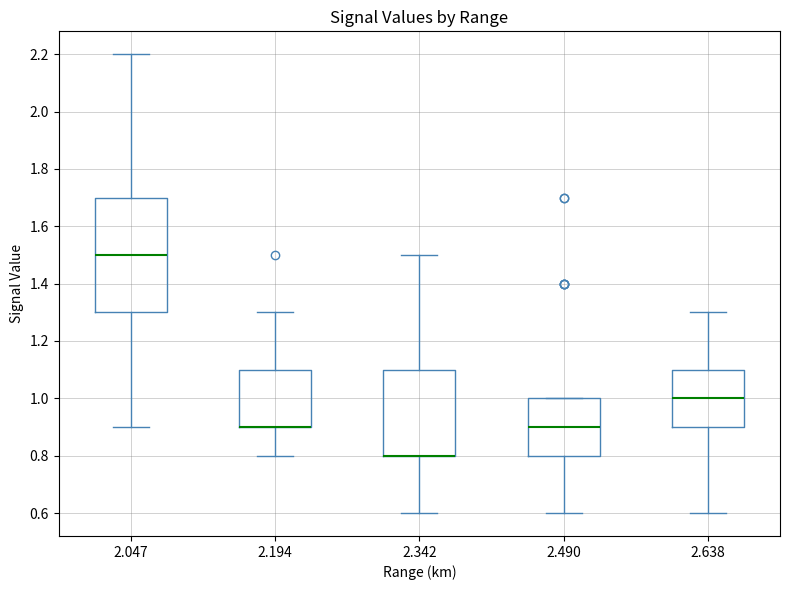

Reading left to right, read every box against the y-axis: the position of its median line, the range the box covers, and the ends of its whiskers. The values are not printed on the chart, so give them approximately, as read against the axis.

2.047: median 1.5, box 1.3 to 1.7, whiskers 0.9 to 2.2
2.194: median 0.9 (drawn on the box's lower edge), box 0.9 to 1.1, whiskers 0.8 to 1.3
2.342: median 0.8 (drawn on the box's lower edge), box 0.8 to 1.1, whiskers 0.6 to 1.5
2.490: median 0.9, box 0.8 to 1.0, whiskers 0.6 to 1.0
2.638: median 1.0, box 0.9 to 1.1, whiskers 0.6 to 1.3